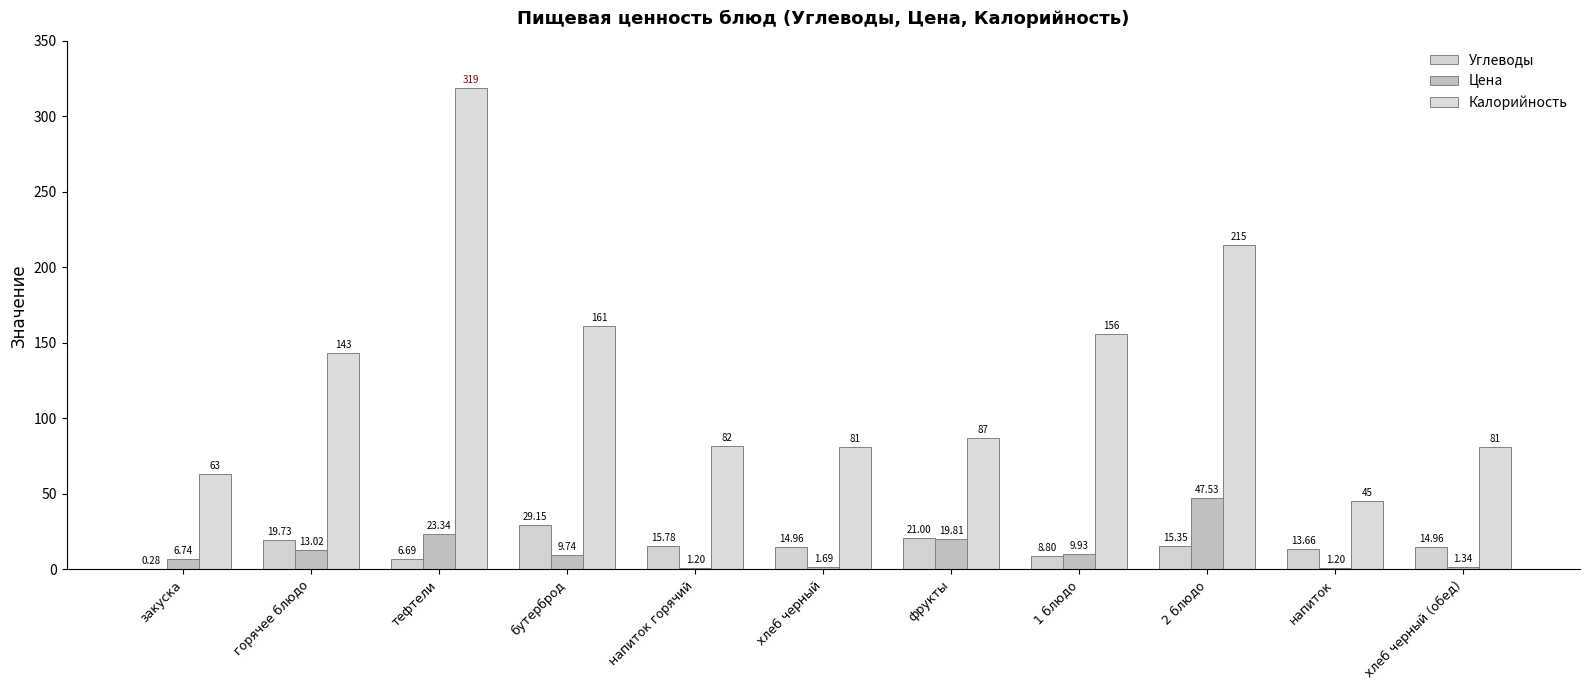

How many categories are shown in the chart?

11